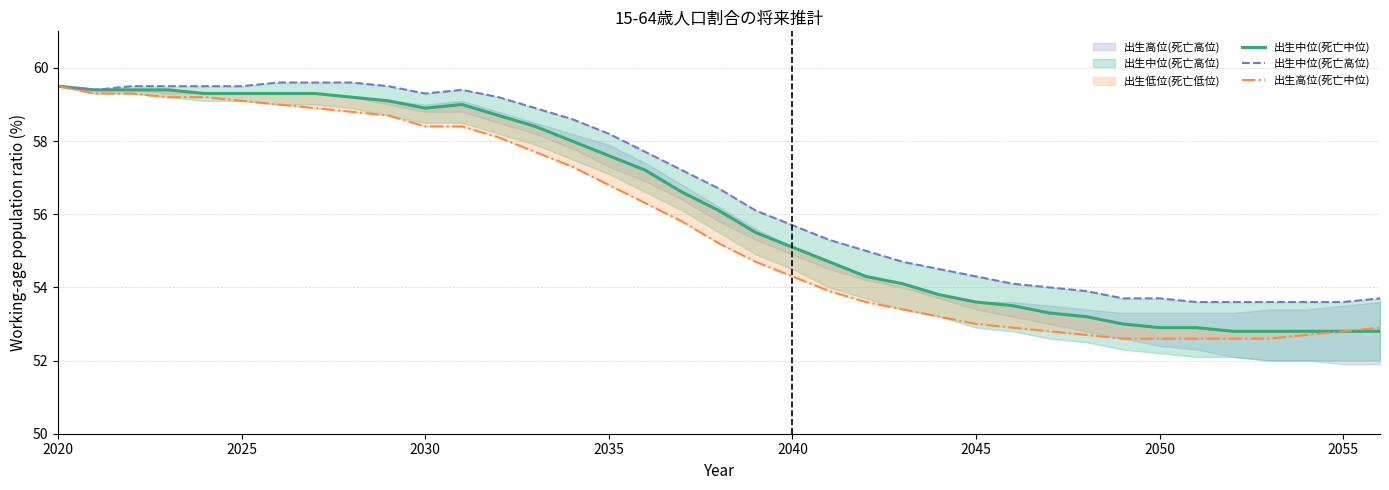

What position from the left is 2035?

16